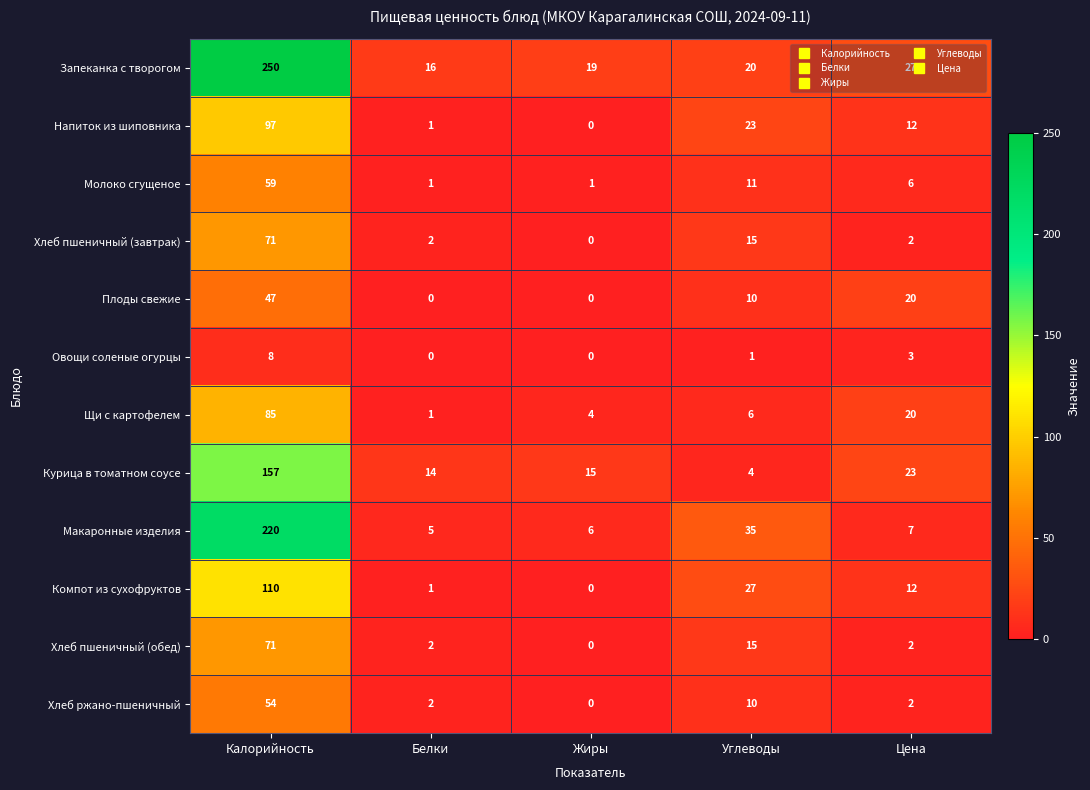

Read the Напиток из шиповника value at Цена, to the nearest 10.

10